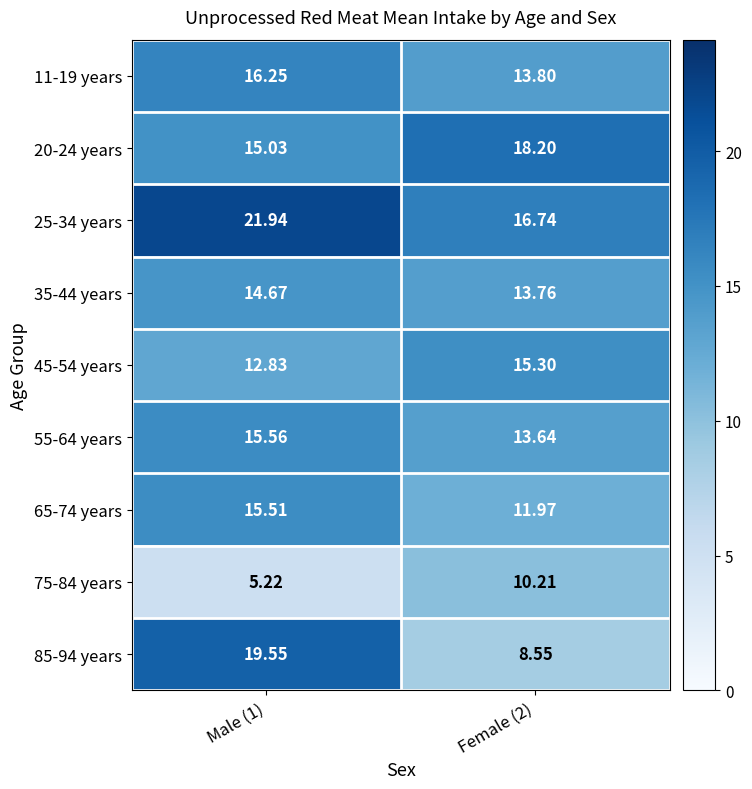

Is the value of 25-34 years at Female (2) greater than the value of 85-94 years at Female (2)?

Yes